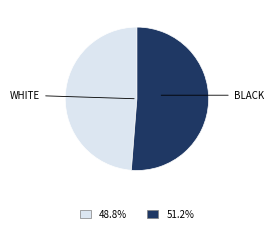

Is there any slice that represents more than half of the pie?

Yes